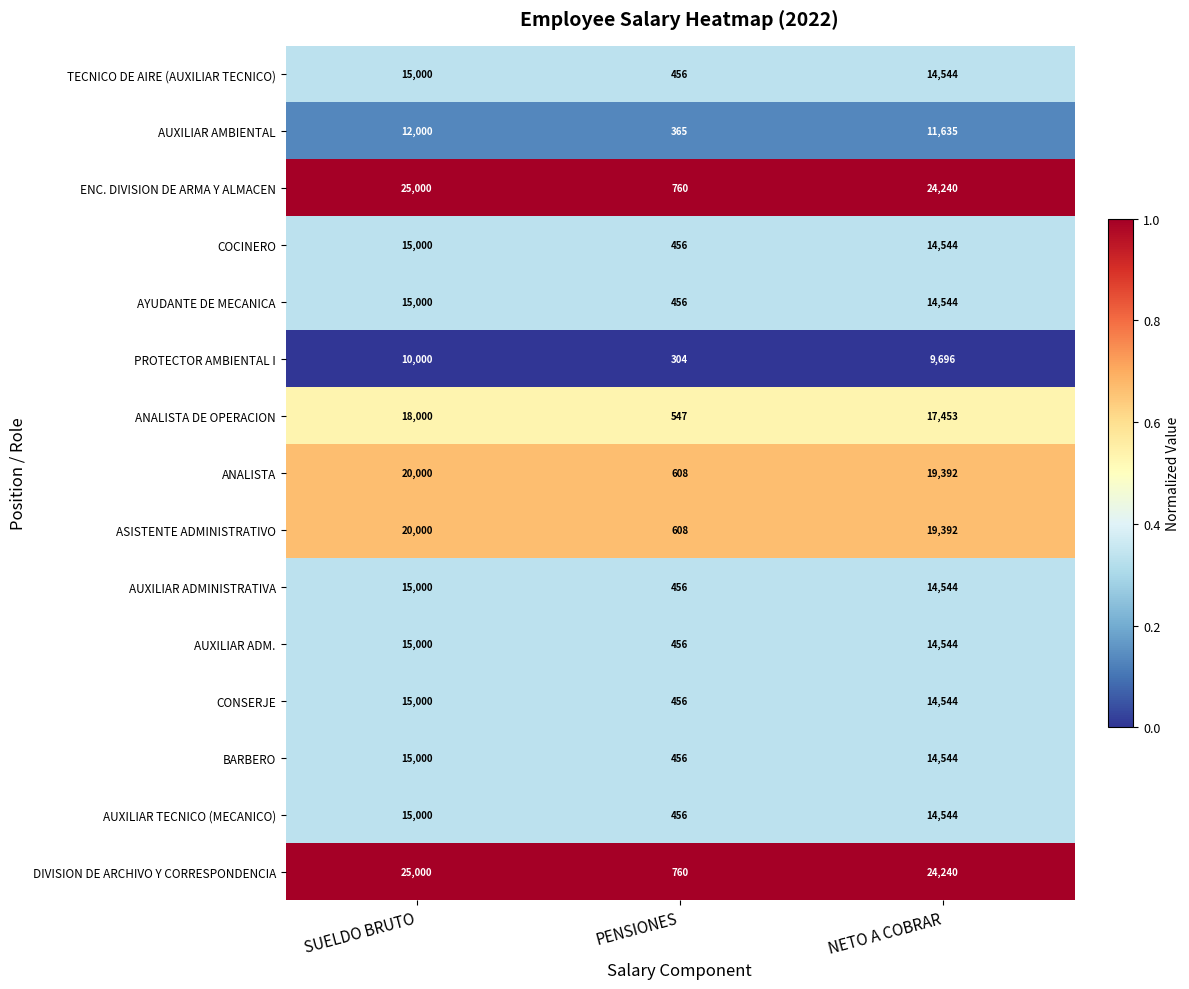

What is the difference between the highest and lowest values at PENSIONES?

456